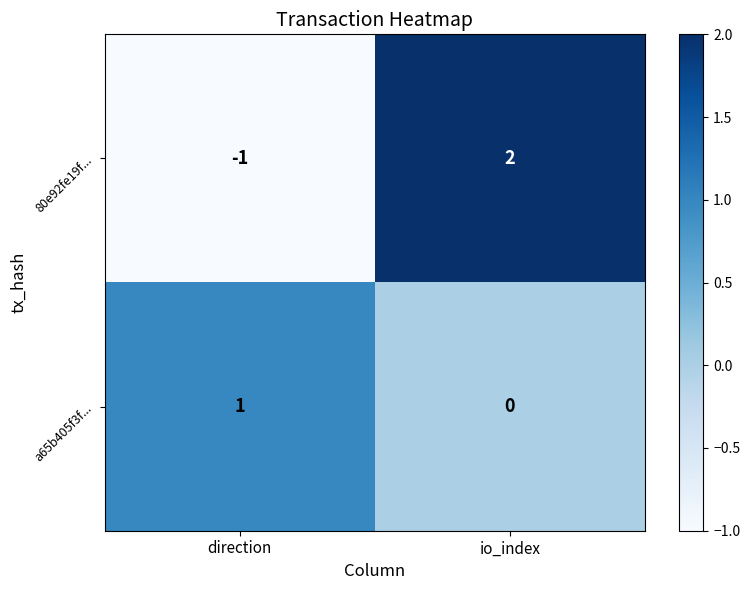

What is the difference between the 80e92fe19f... values at io_index and direction?

3